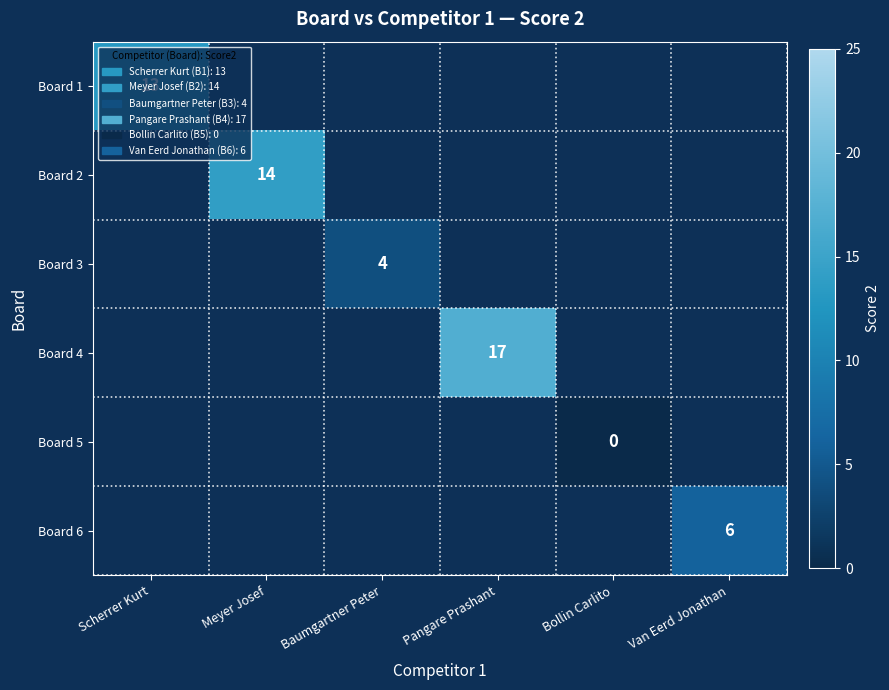

What is the highest value of the Board 1 series?

13.0